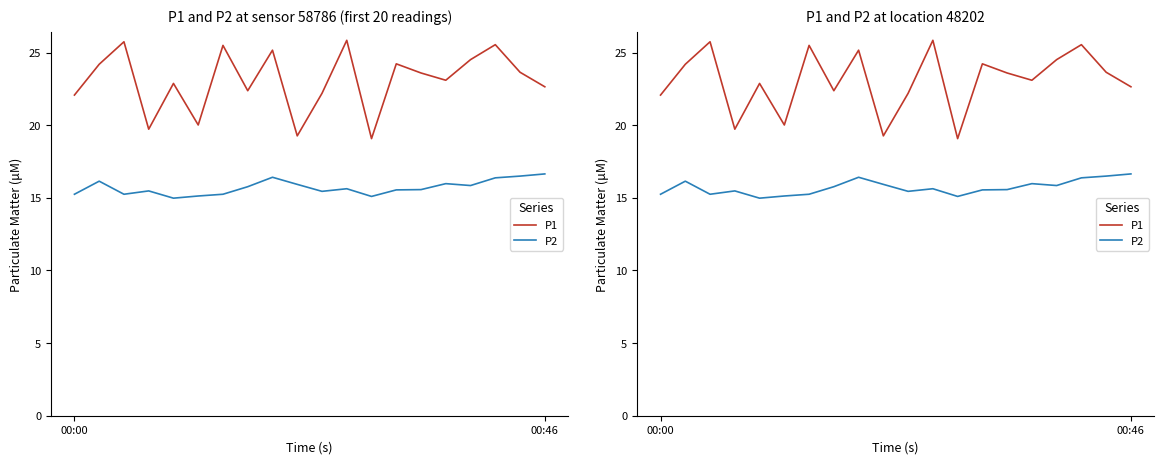

True or false: P1 has a value of 24.5 at 16.

True